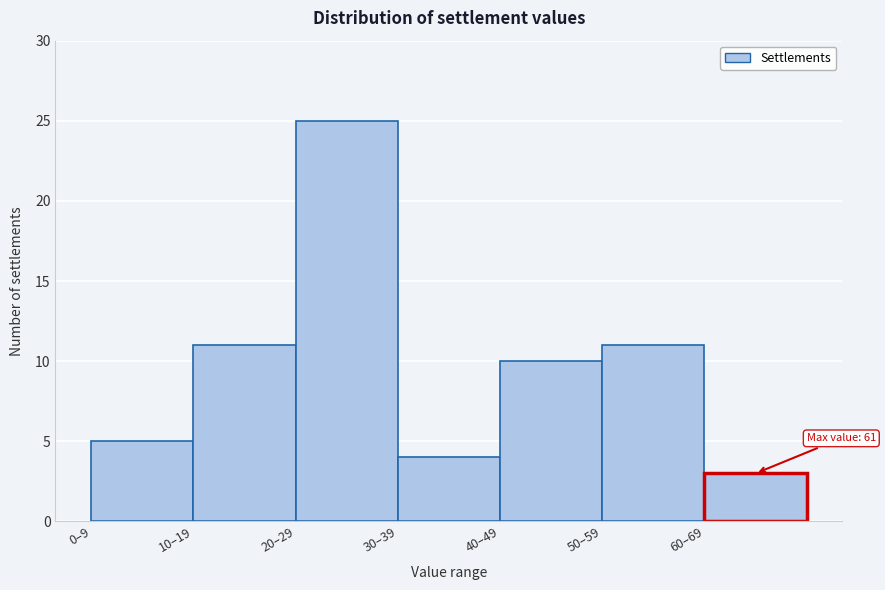

Reading right to left, transcribe all the data shown in this chart.

3	11	10	4	25	11	5